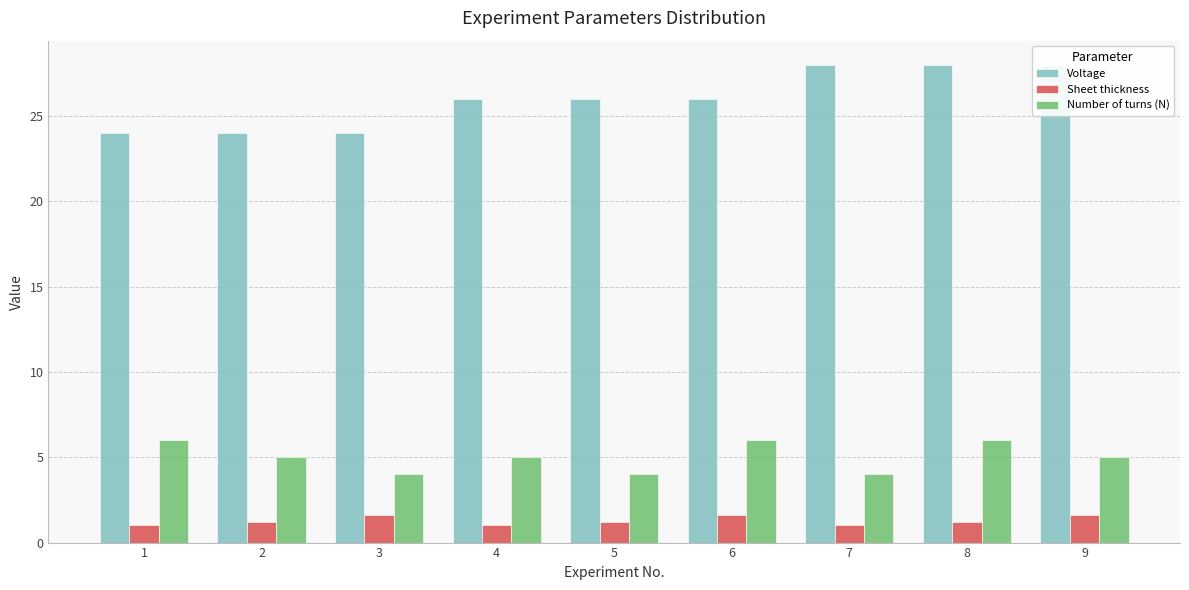

What is the total value across all series at 6?

33.6